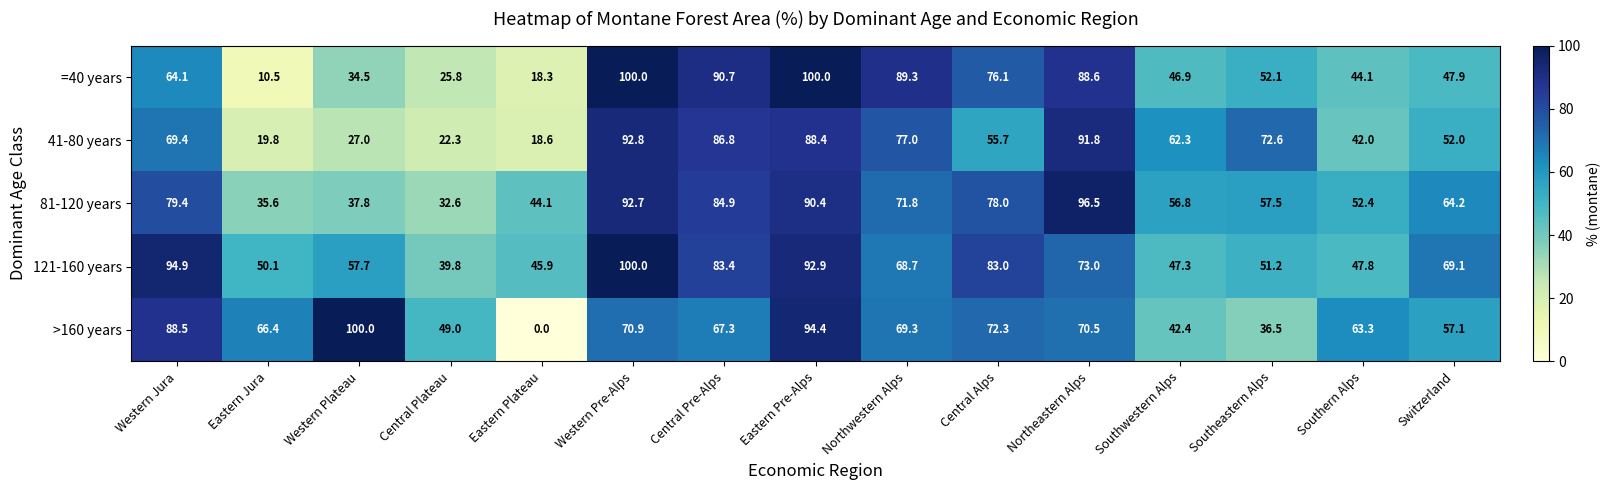

Is the value of 41-80 years at Central Plateau greater than the value of =40 years at Western Jura?

No